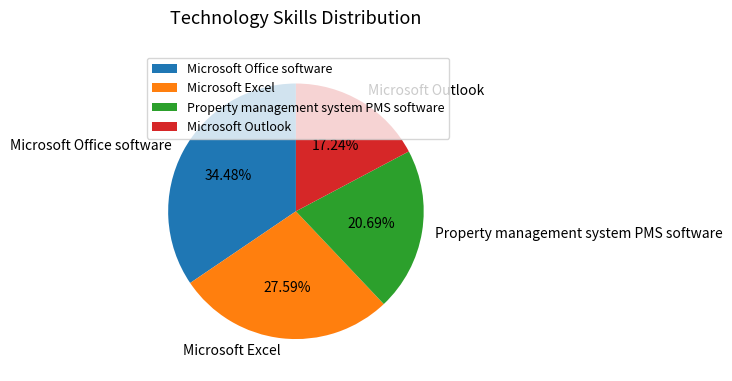

Between Microsoft Office software and Microsoft Excel, which is larger?

Microsoft Office software